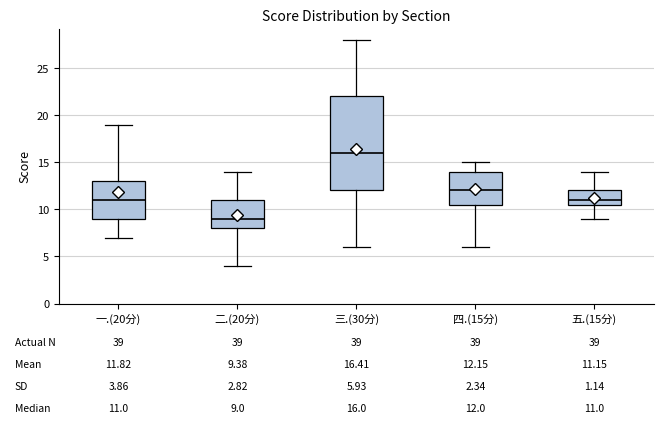

Which box has the highest median line?

三.(30分)